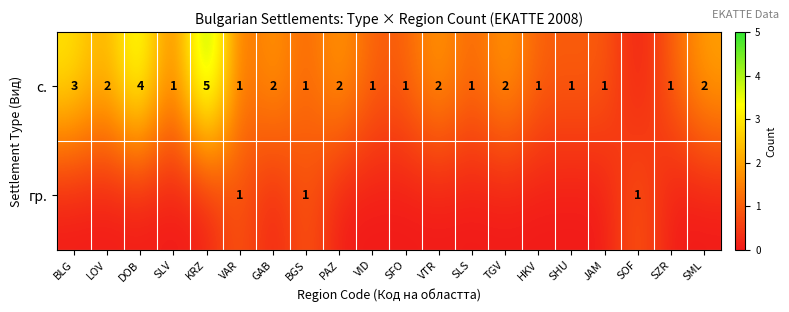

The value of гр. at VAR is 1. True or false?

True